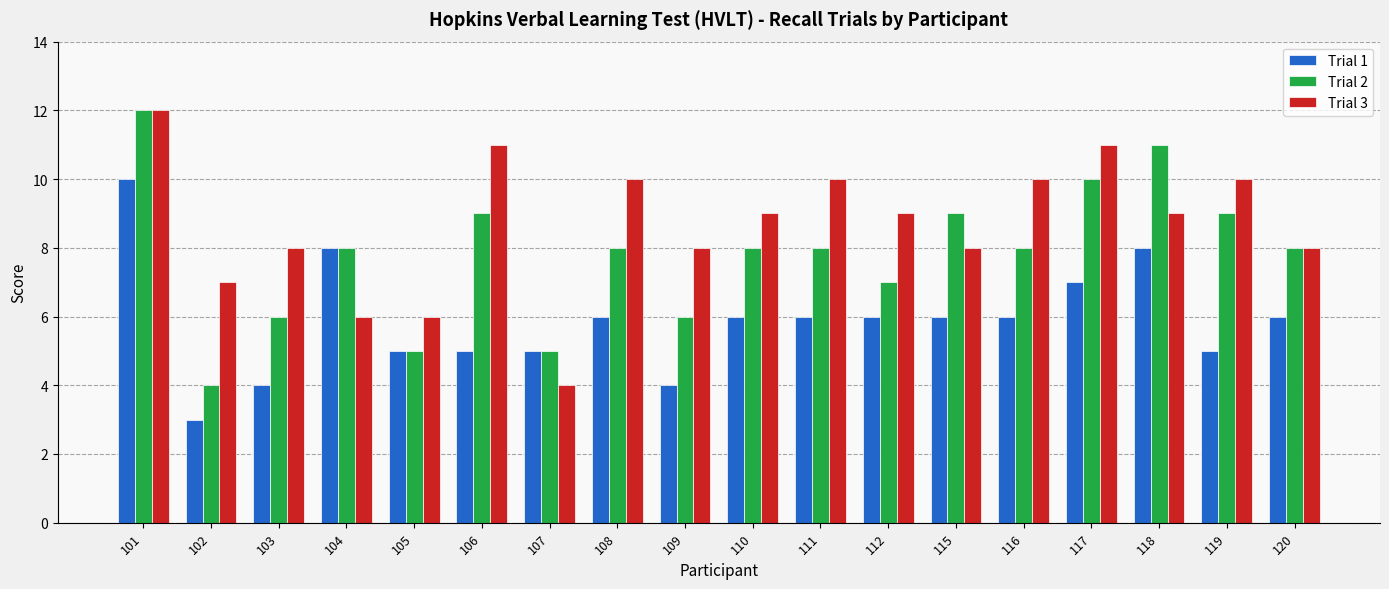

What are all the series names shown in the legend?

Trial 1, Trial 2, Trial 3